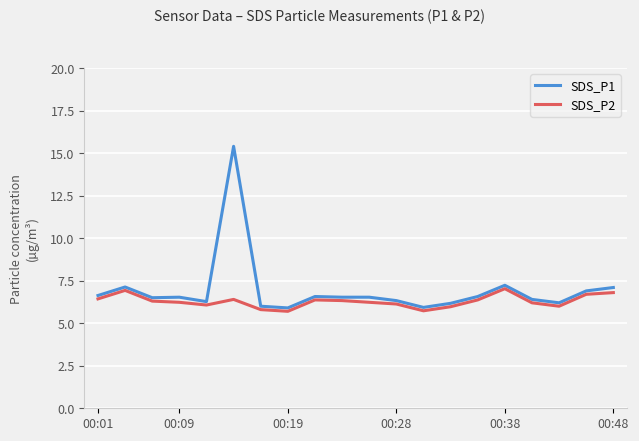

True or false: SDS_P2 and SDS_P1 intersect in this chart.

False